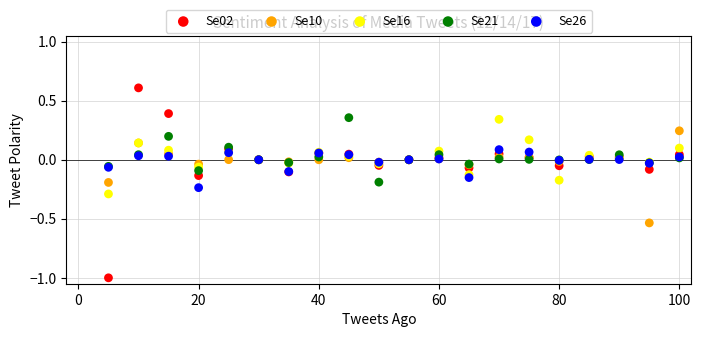

Which series reaches the minimum Y coordinate?

Se02